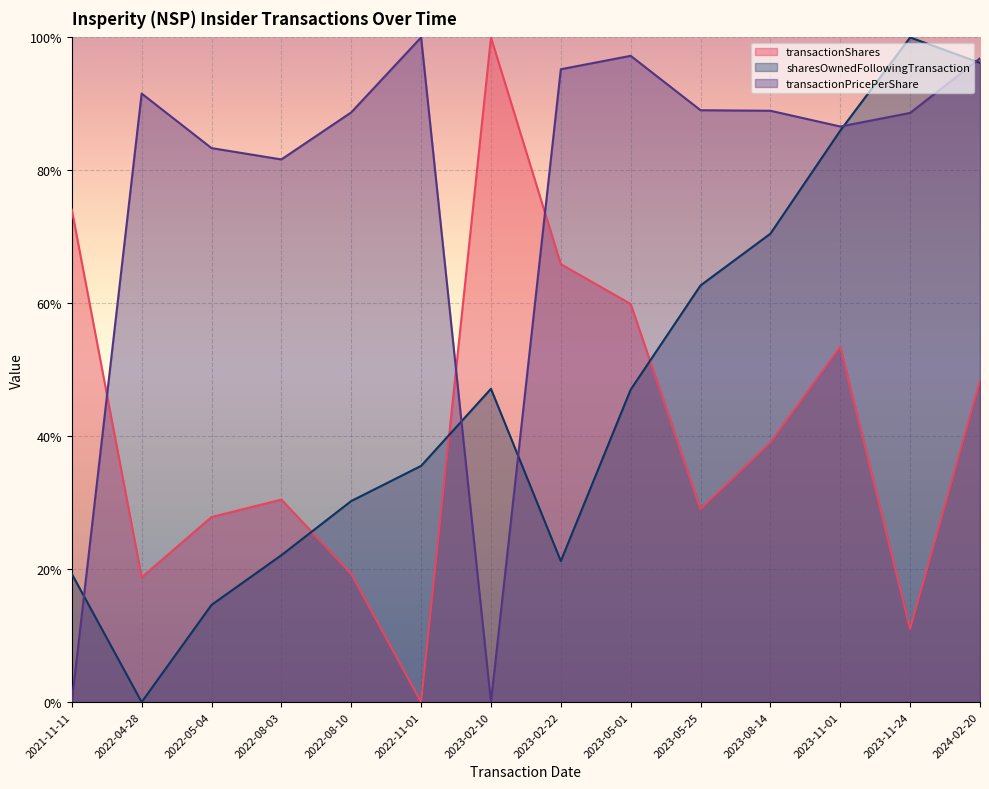

Which series changed the most between 2022-08-10 and 2023-05-25?

sharesOwnedFollowingTransaction